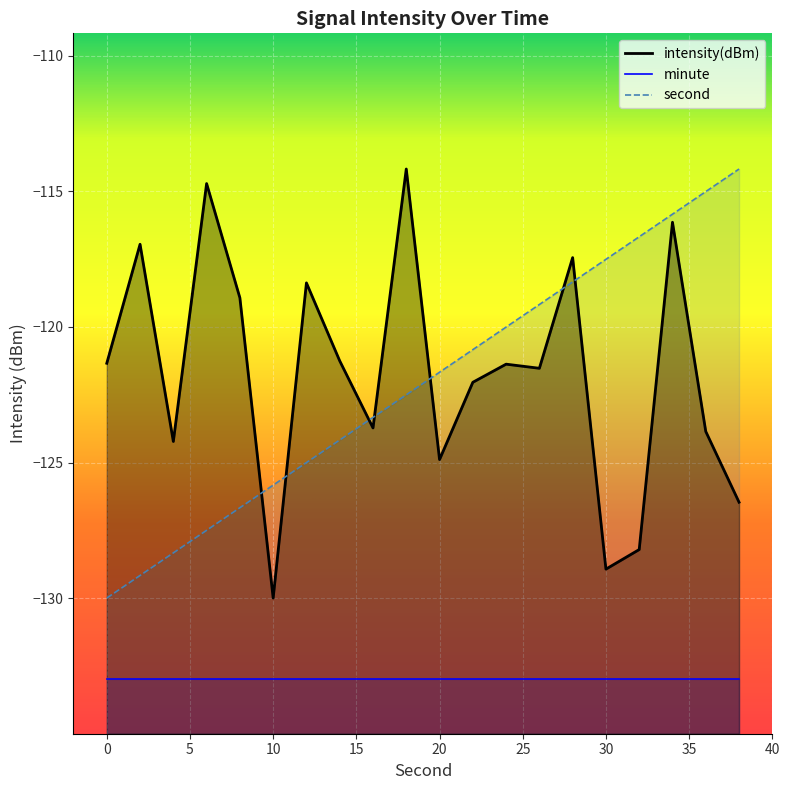

What is the greatest value displayed?

-114.2